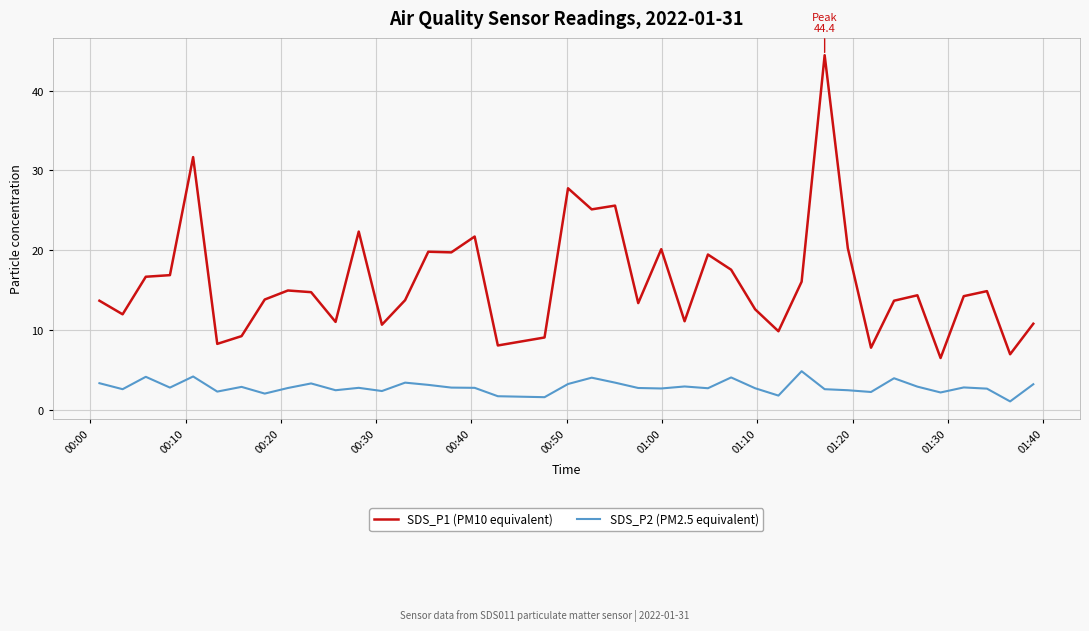

True or false: SDS_P2 (PM2.5 equivalent) and SDS_P1 (PM10 equivalent) cross at least once.

False